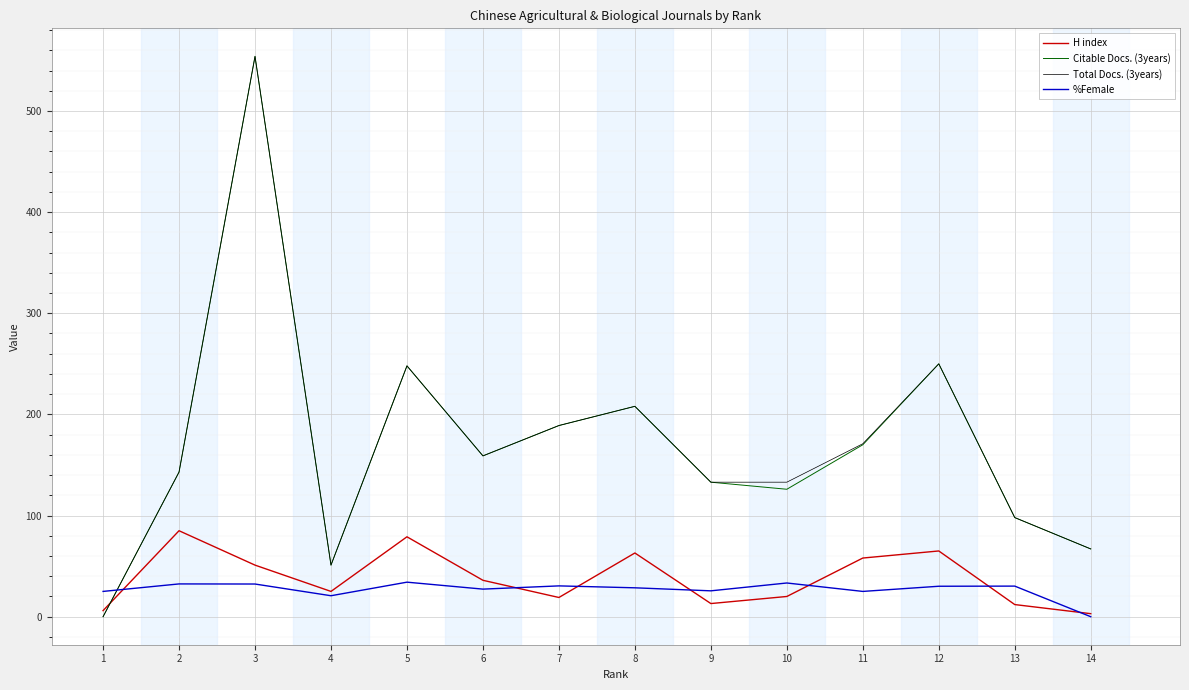

What is the greatest value displayed?

554.0